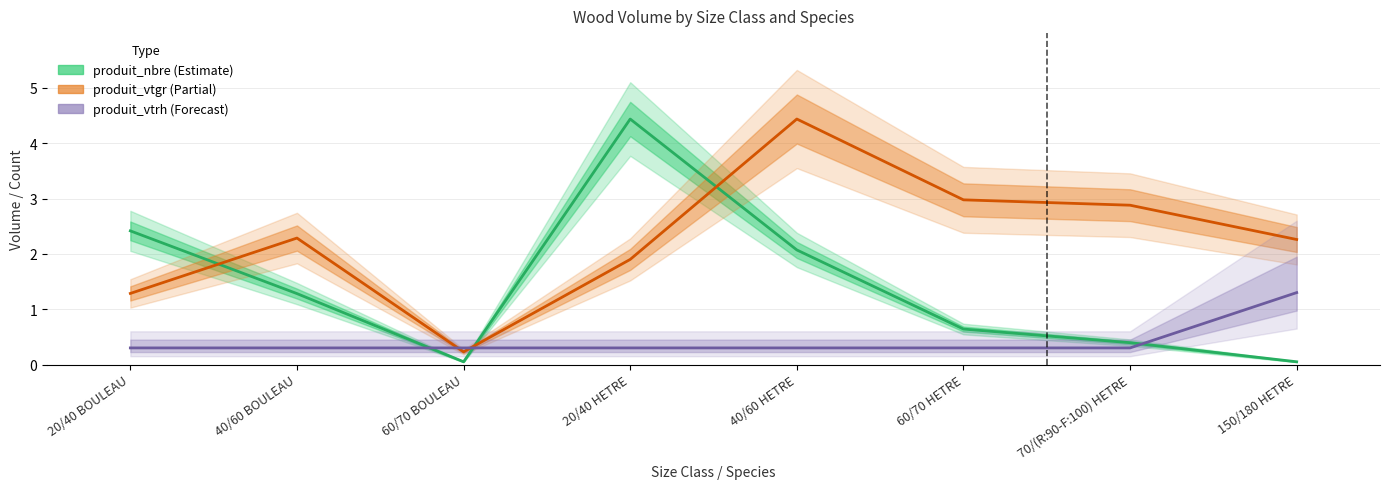

True or false: produit_vtgr has more than 1 points higher than both neighbors.

True